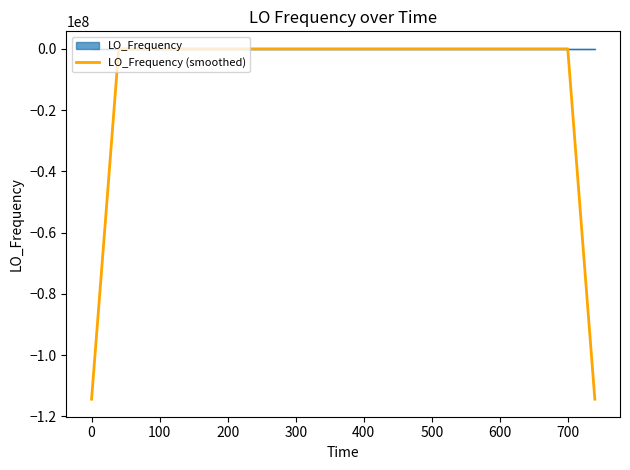

Which series has the largest range (max minus min)?

LO_Frequency (smoothed)